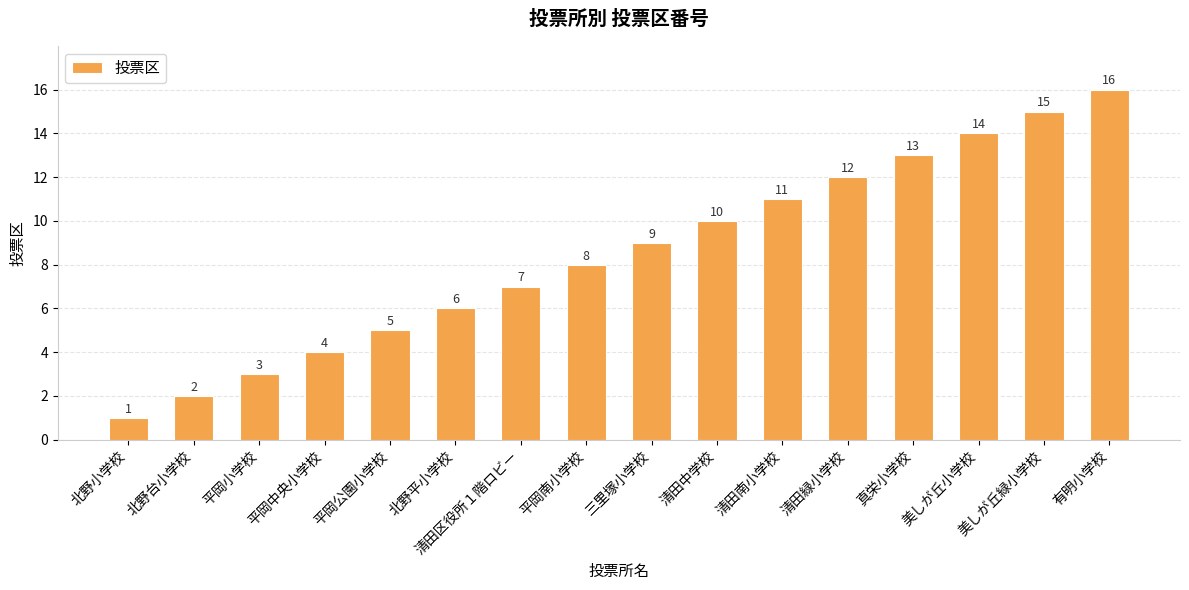

What is the label of the 10th bar from the left?

清田中学校